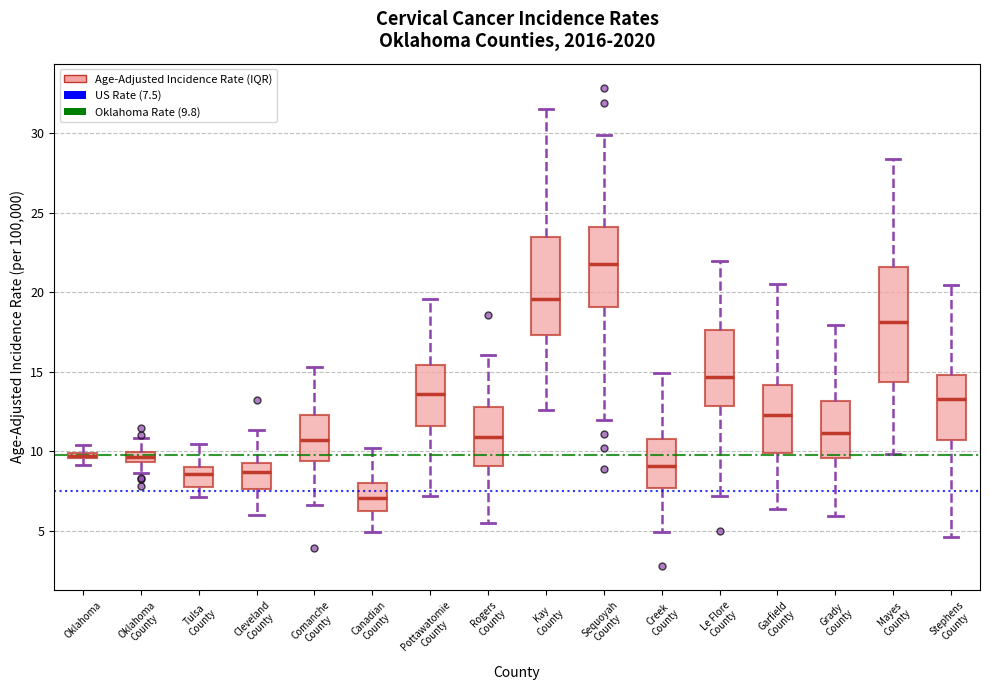

Where is the lower edge of the box for Stephens County on the y-axis? The values are not printed on the chart, so give them approximately, as read against the axis.

10.5